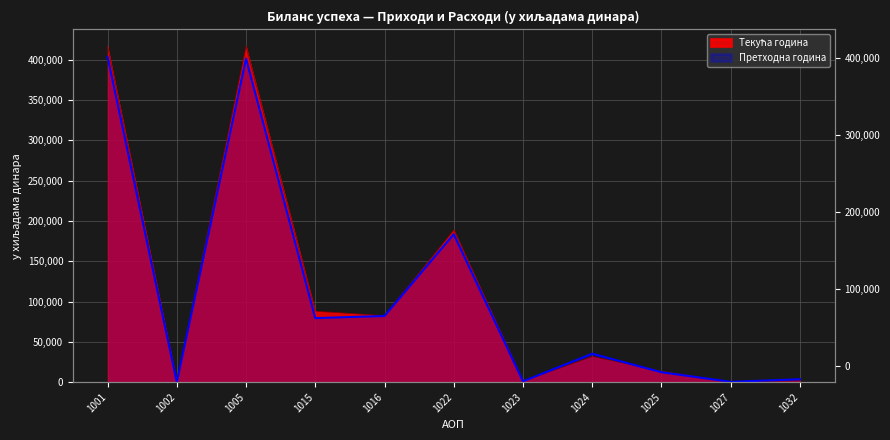

What are all the series names shown in the legend?

Претходна година, Текућа година